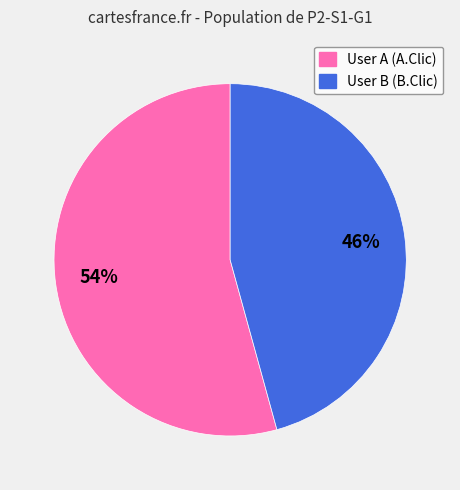

To the nearest percent, what is the combined percentage of User A (A.Clic) and User B (B.Clic)?

100%